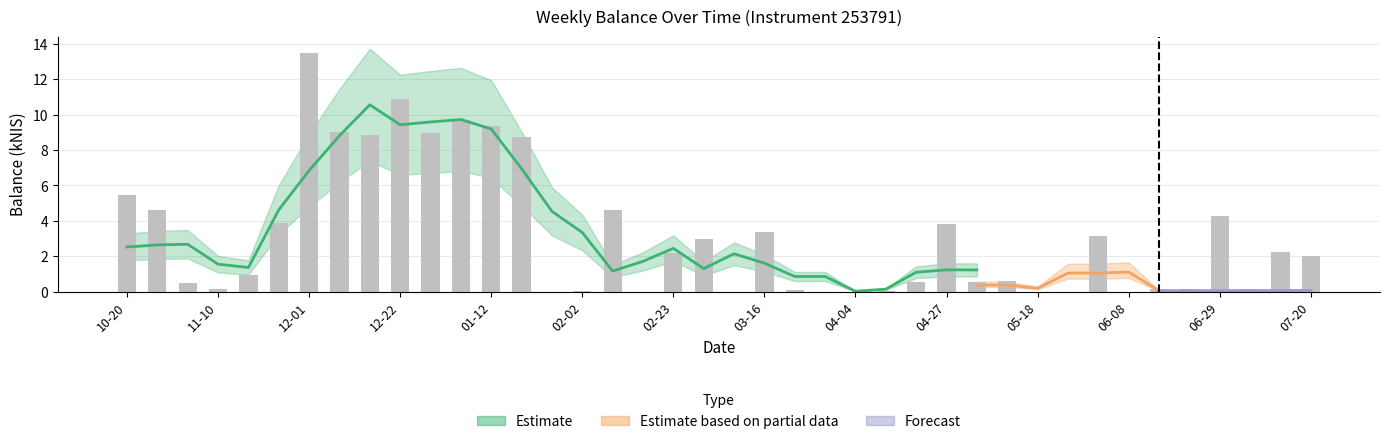

What is the difference between the maximum and minimum values?

13.5